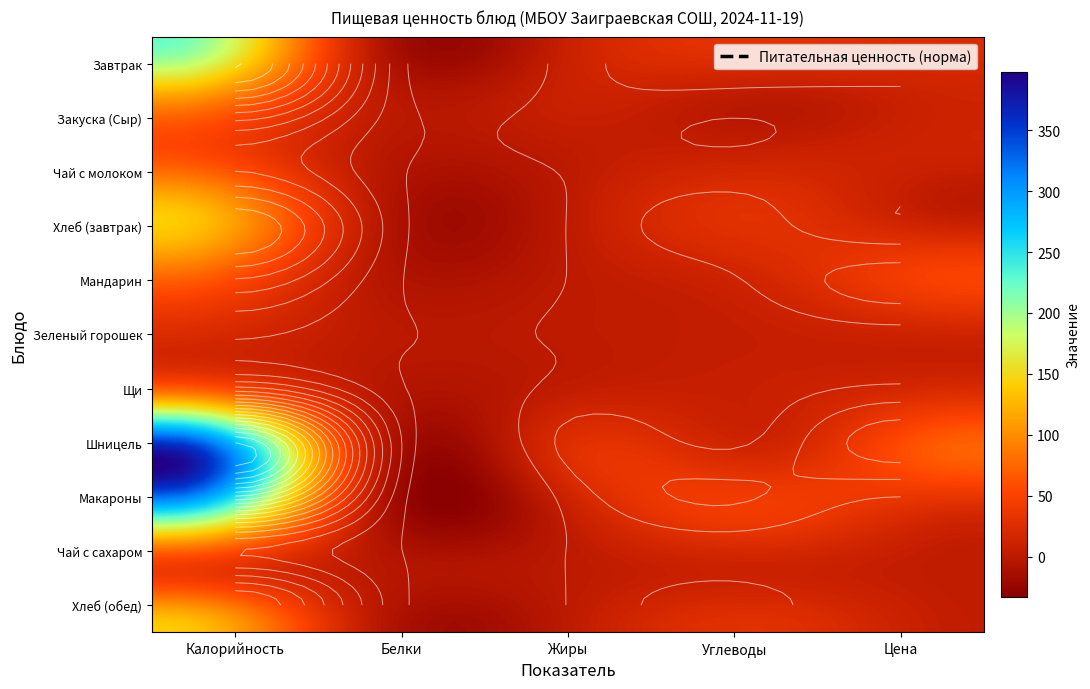

What is the total value across all series at Калорийность?

1545.6